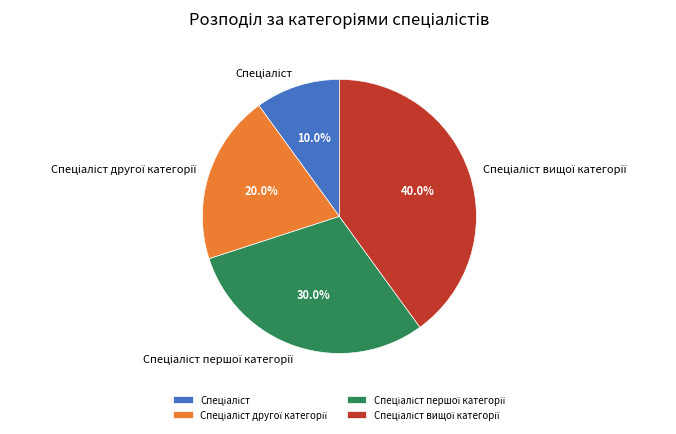

Is there any slice that represents more than half of the pie?

No